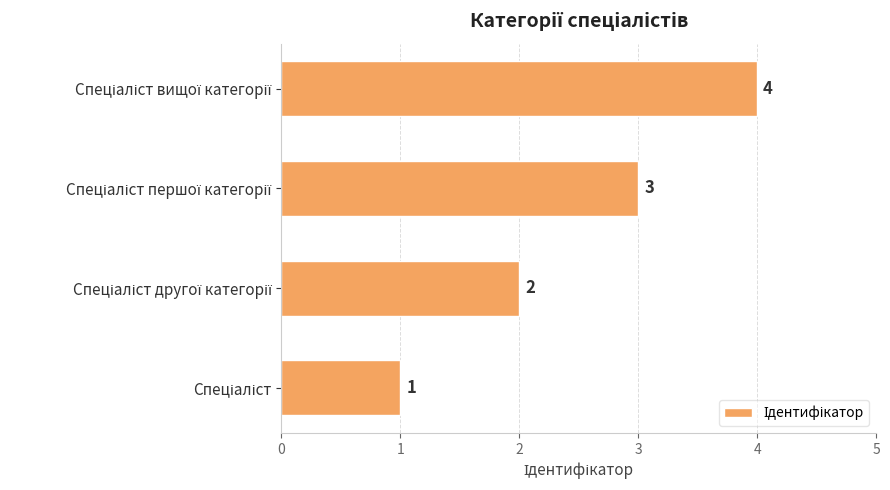

Count the values in the range 2 to 4.

3